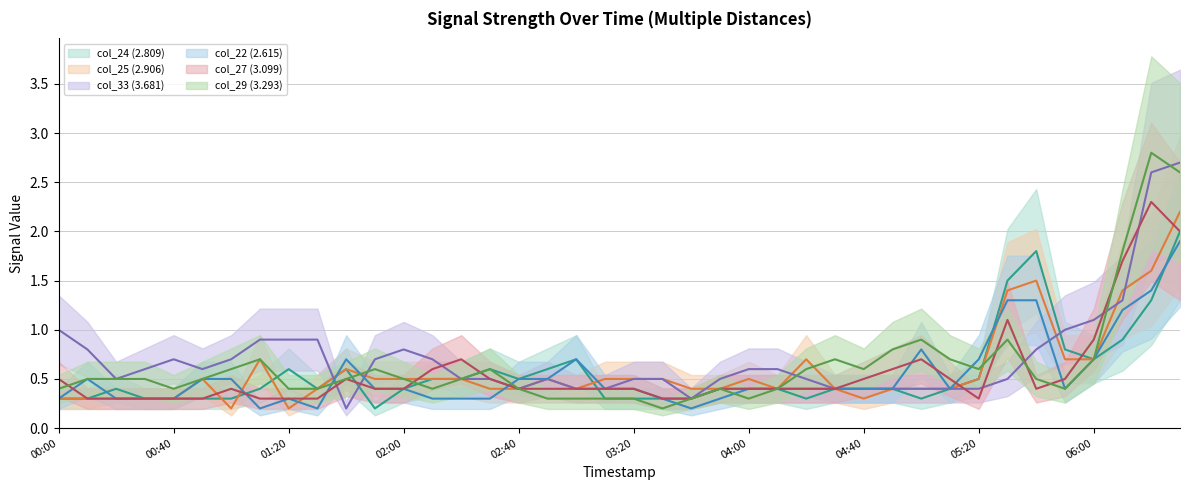

How many lines are shown in the chart?

6